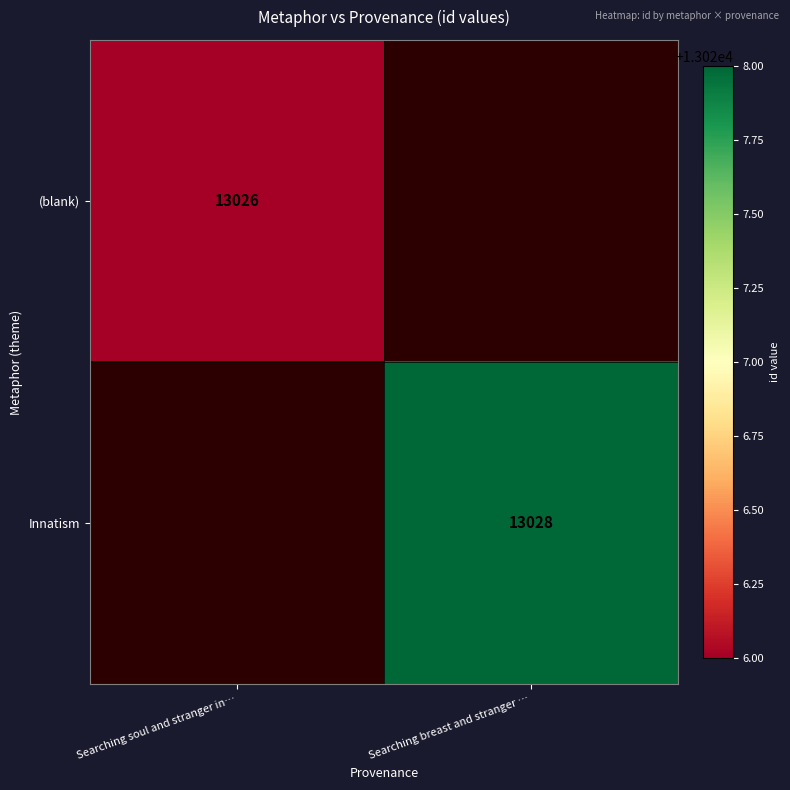

Is it true that (blank) equals 21797 at Searching soul and stranger in…?

False